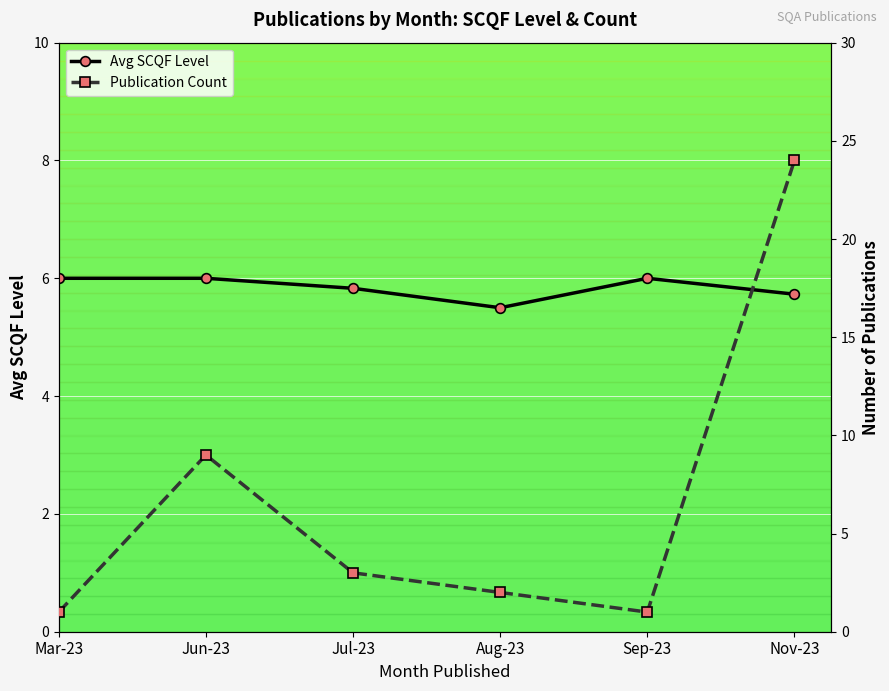

True or false: Publication Count has more than 2 interior local peaks.

False